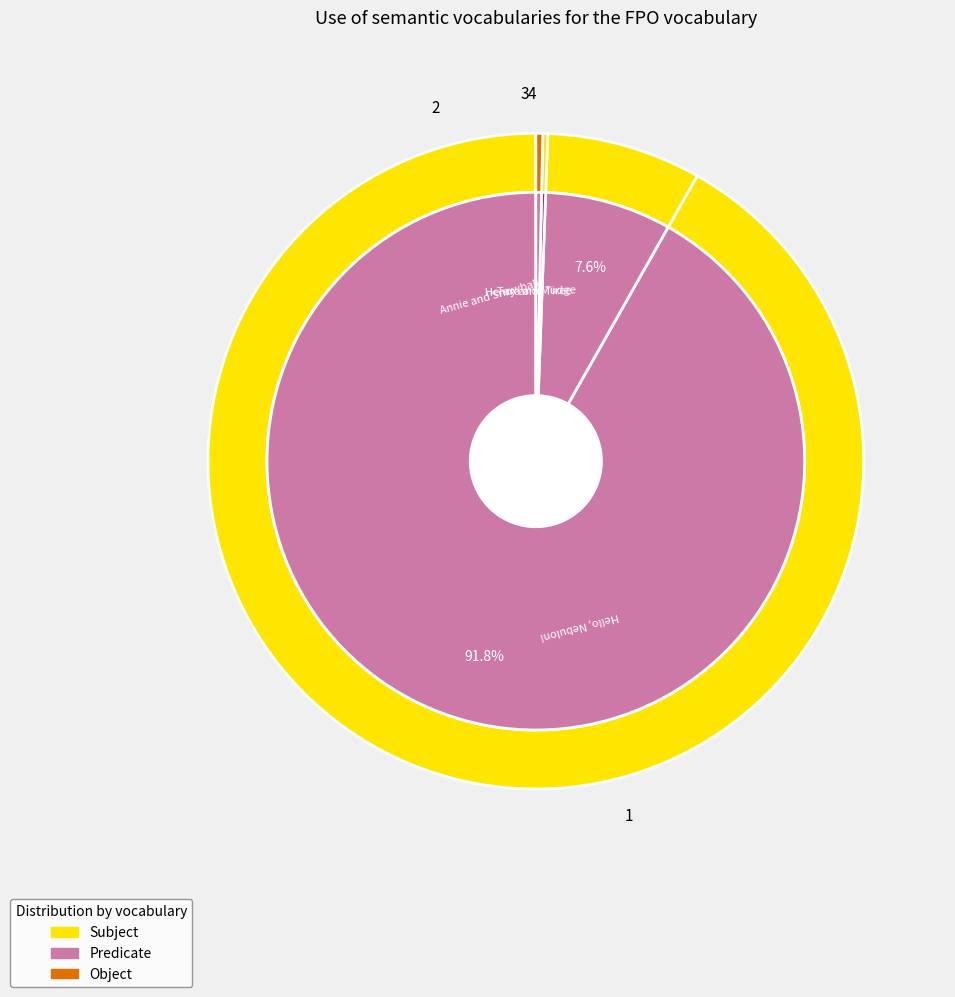

Does Annie and Snowball represent more than half of the total?

No